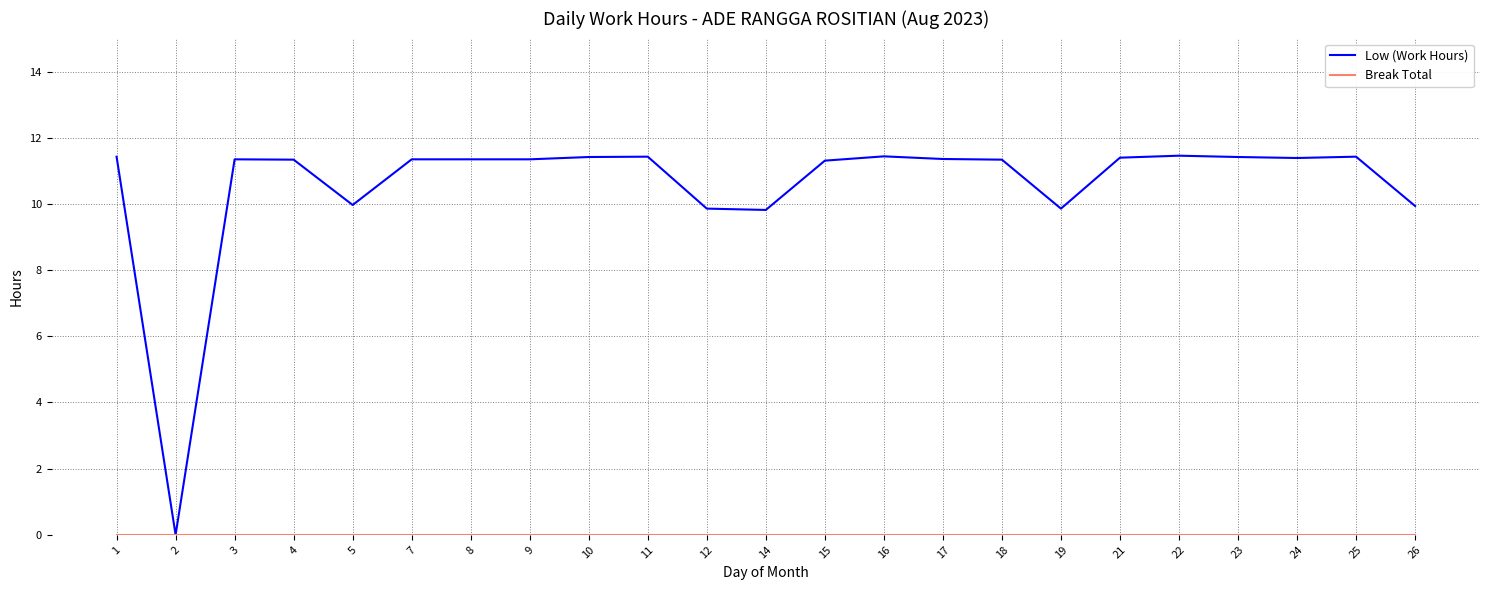

What is the spread (max minus min) of values at 26?

9.9